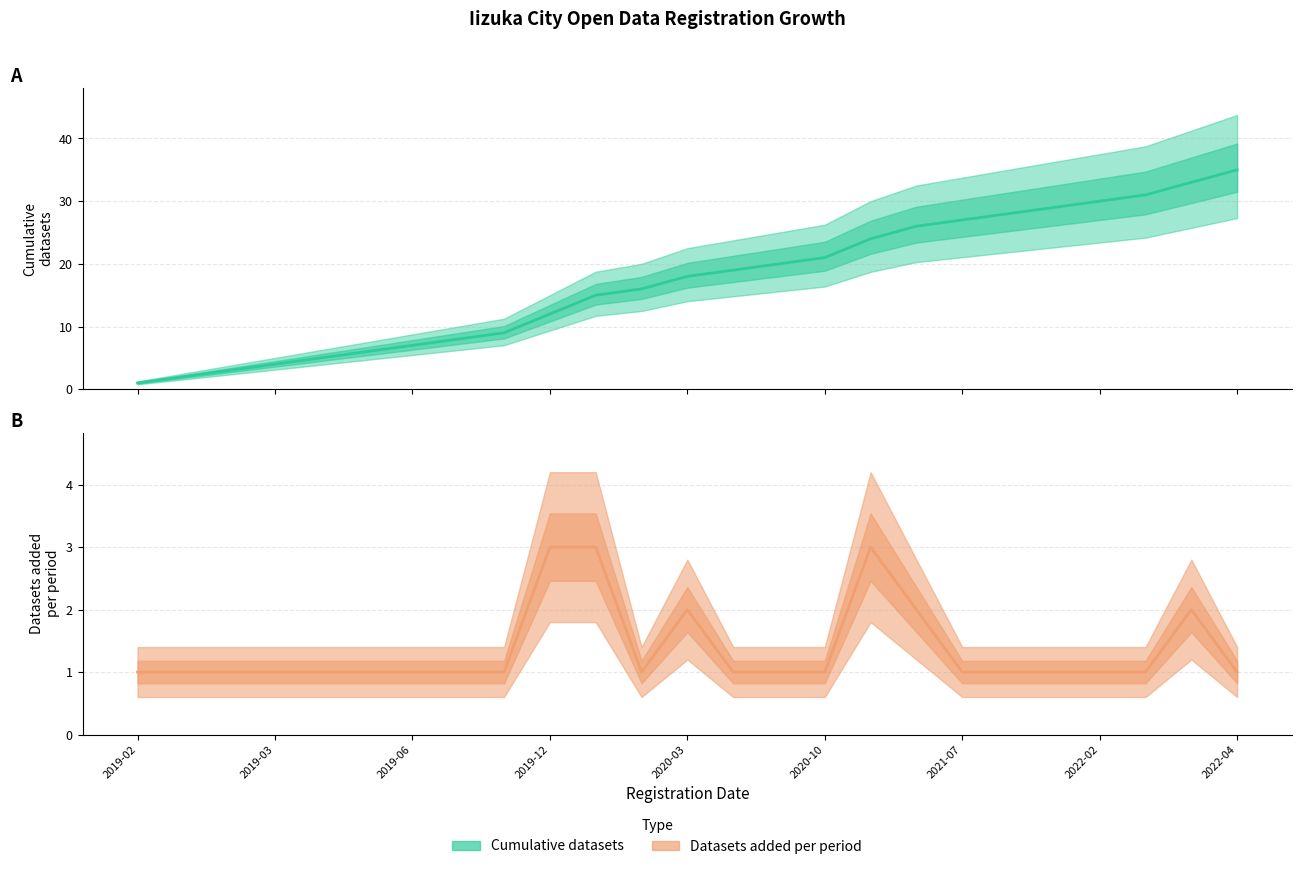

How many values in the Cumulative datasets series exceed 18?

12